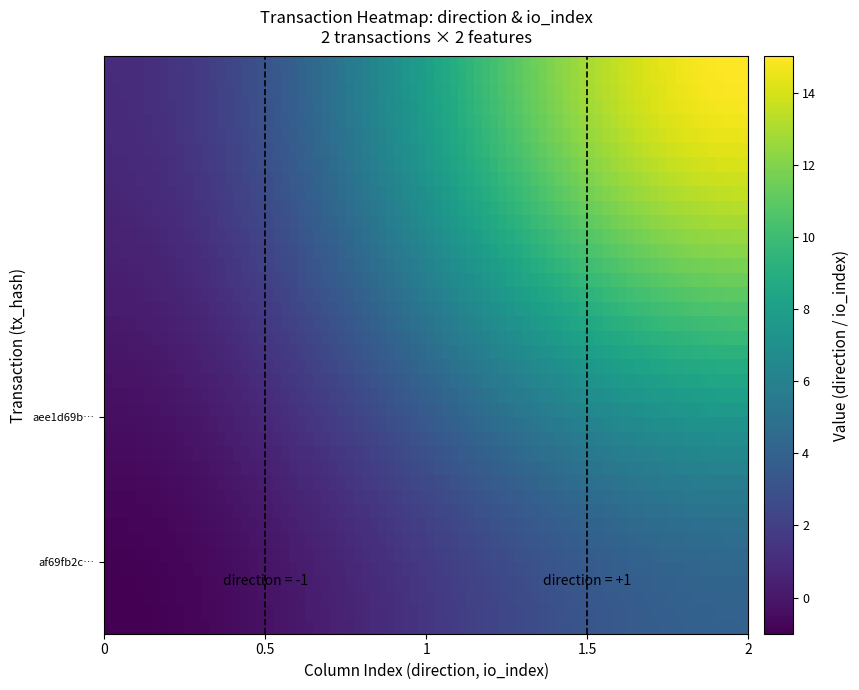

Which series has the widest spread of values?

aee1d69b070f0d020c30059b8934b8b037de32d